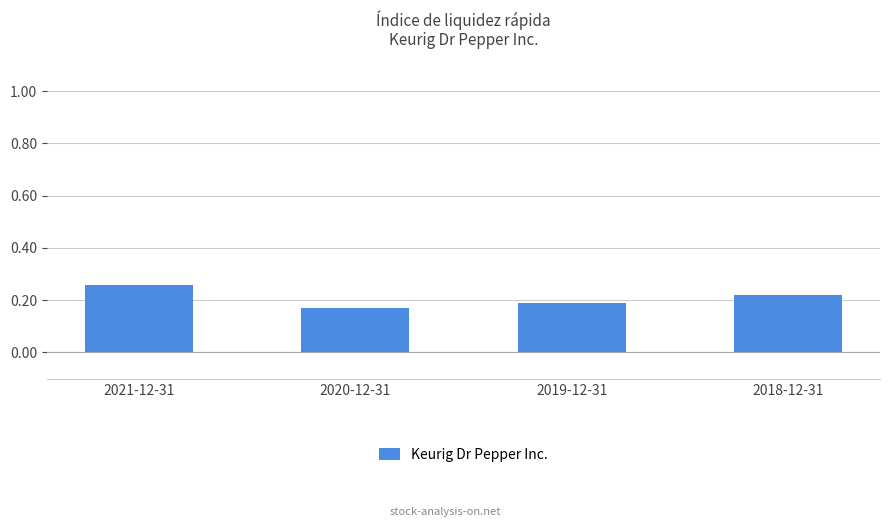

How many categories are shown in the chart?

4